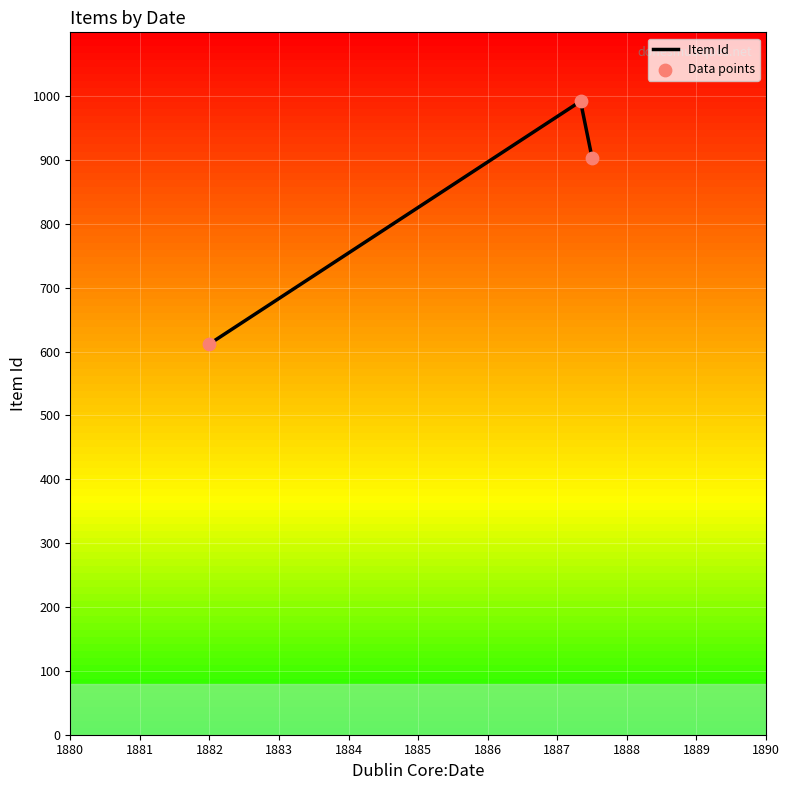

What is the difference between the maximum and minimum values?

380